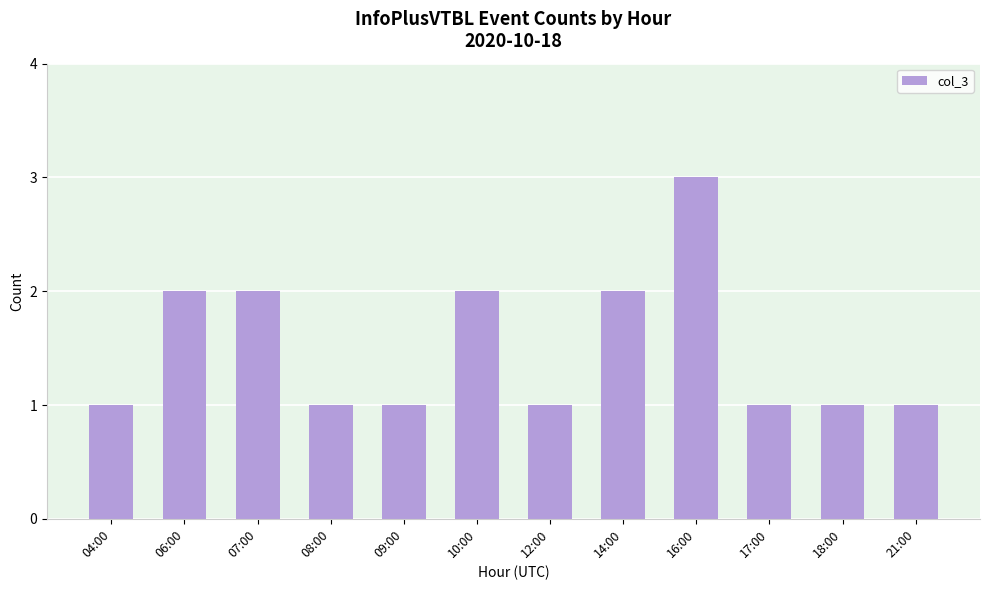

What is the sum of the values at 12:00 and 14:00?

3